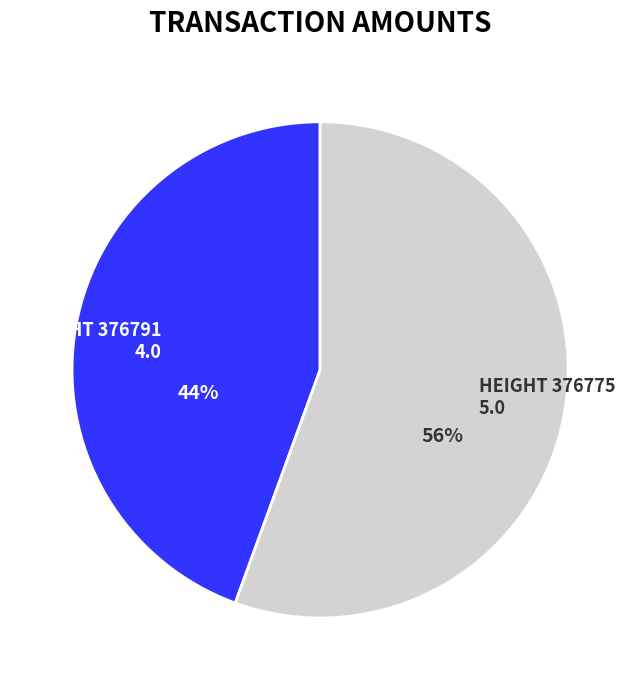

Is there any slice that represents more than half of the pie?

Yes